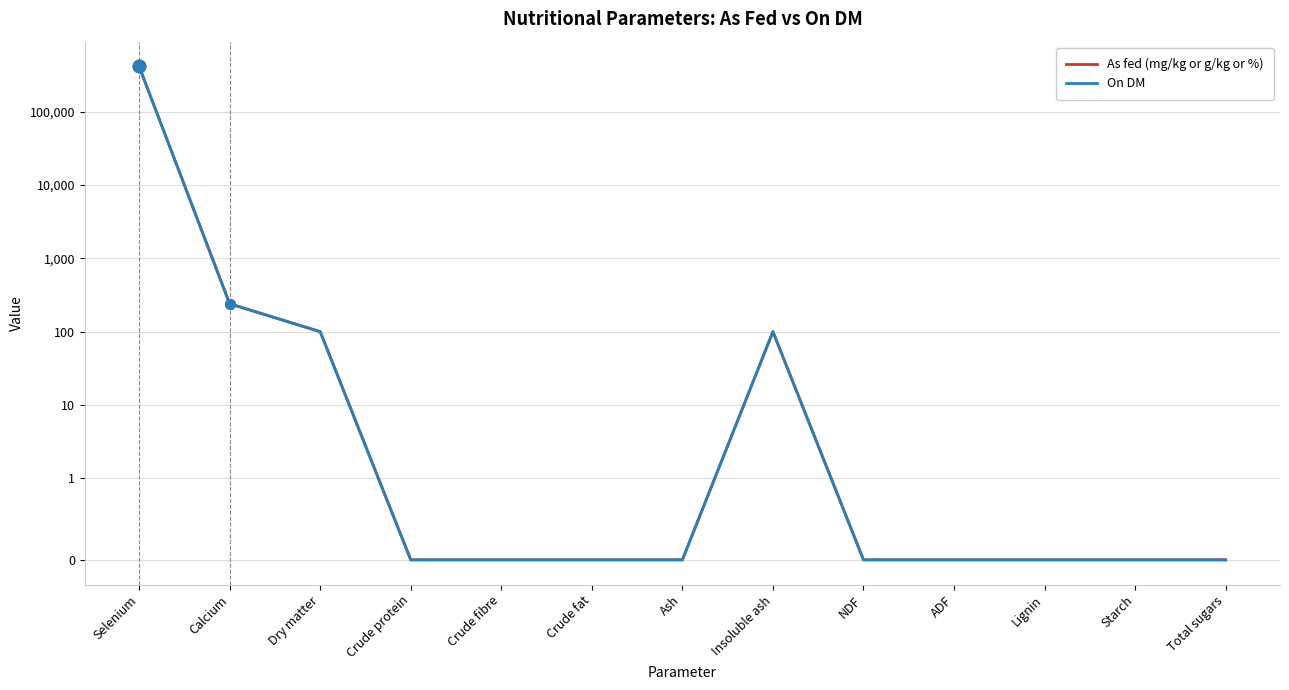

At which category does As fed (mg/kg or g/kg or %) reach its first local peak?

Insoluble ash